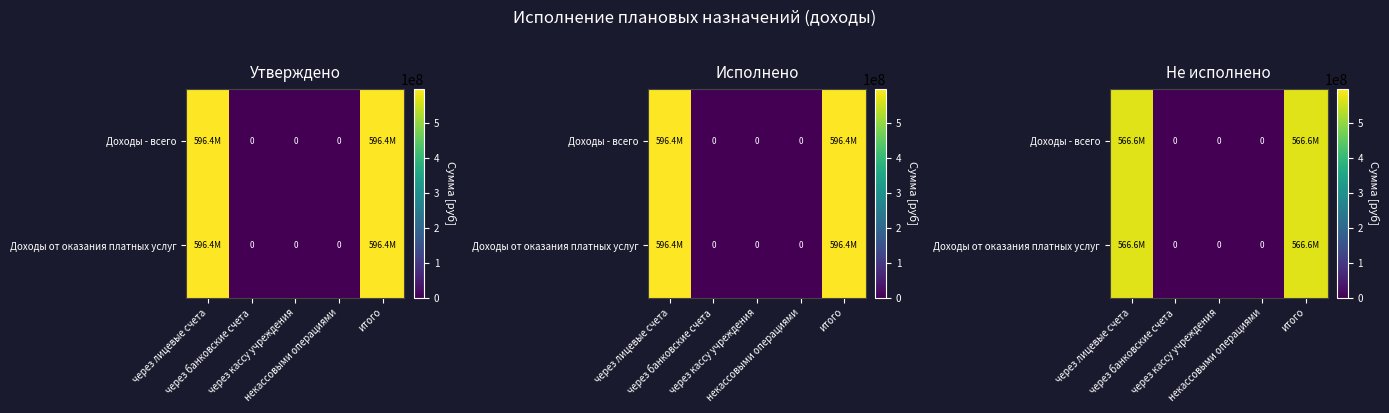

What is the highest value of the Доходы - всего series?

566604348.2